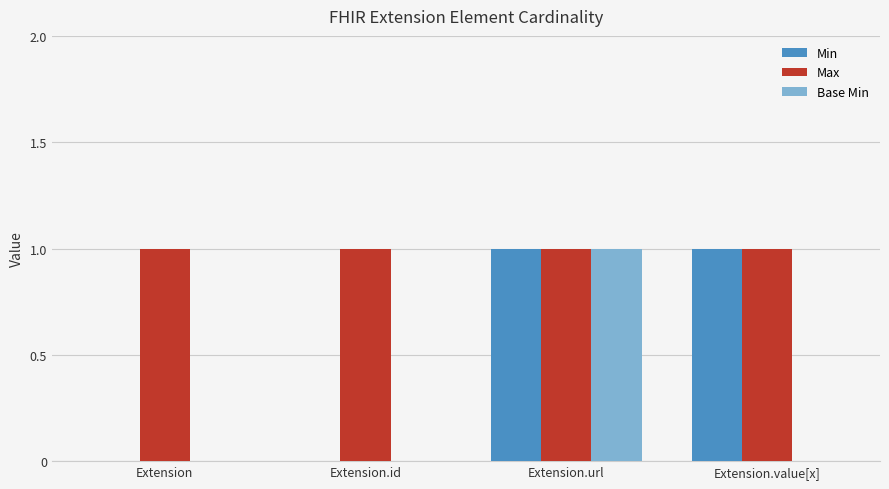

What is the average value of the Max series?

1